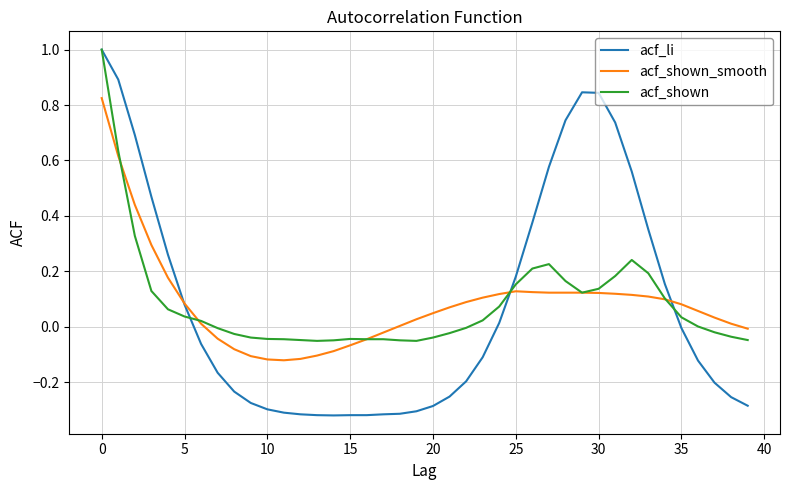

What is the greatest value displayed?

1.0